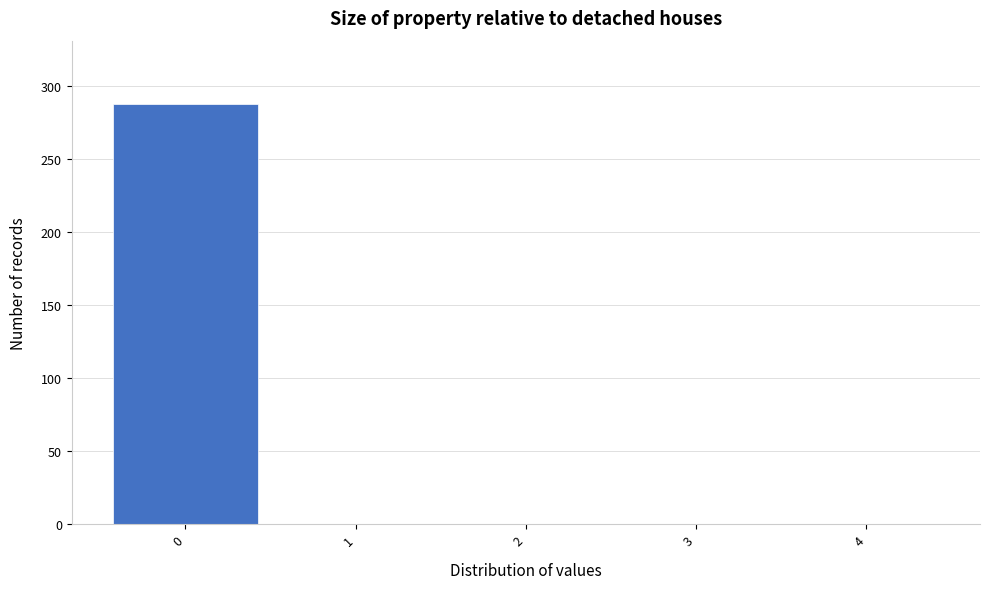

Which range on the x-axis has the tallest bar?

-0.5 to 0.5